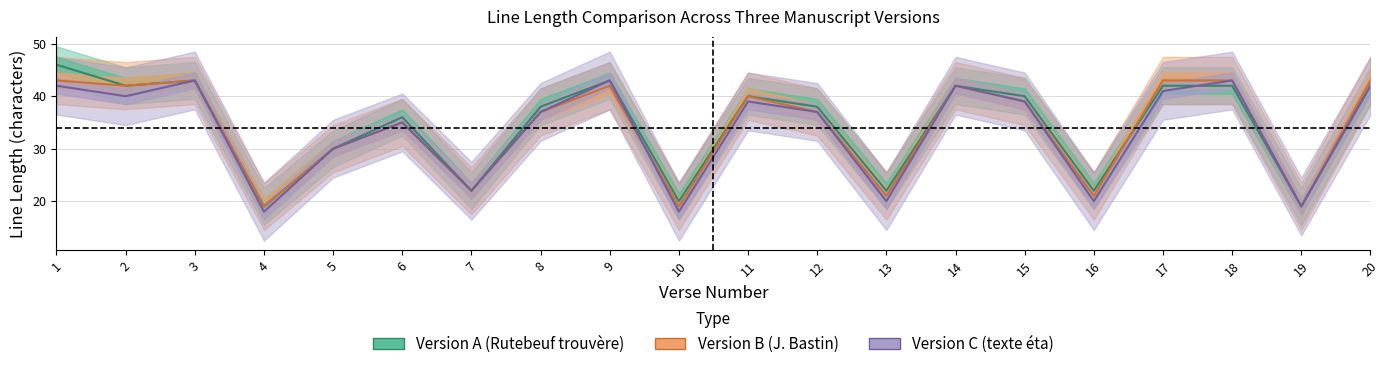

Which category has the highest value across all series?

1